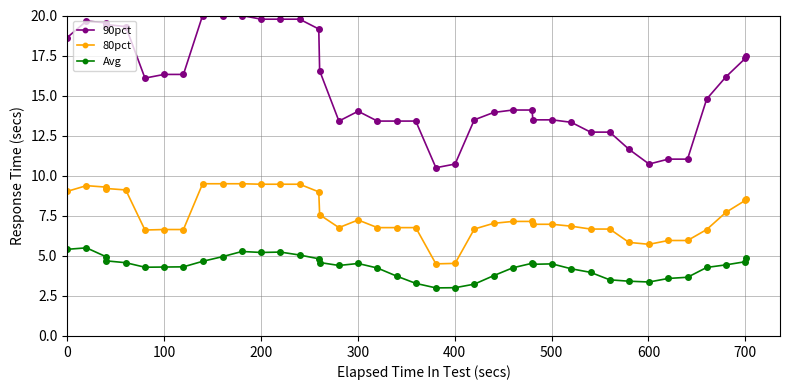

True or false: 80pct has more than 0 points higher than both neighbors.

True